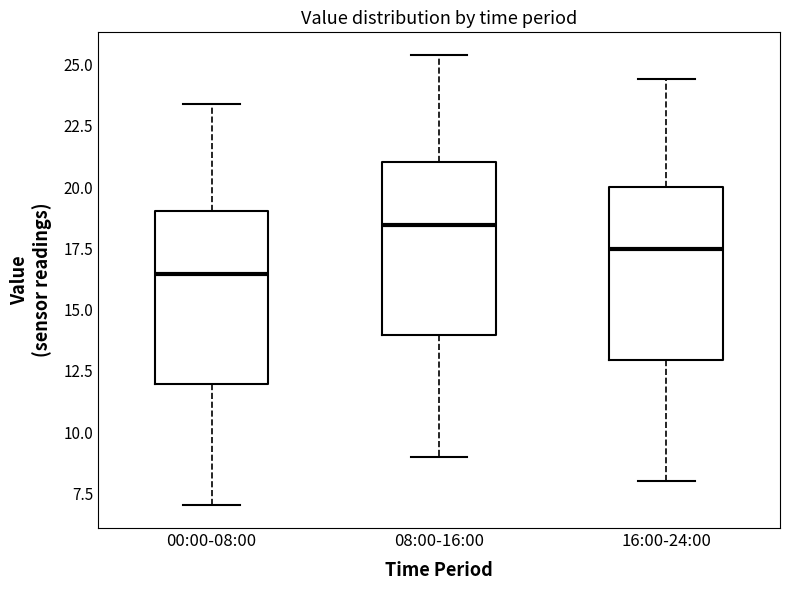

Where does the lower whisker of the box for 08:00-16:00 end on the y-axis? The values are not printed on the chart, so give them approximately, as read against the axis.

9.0